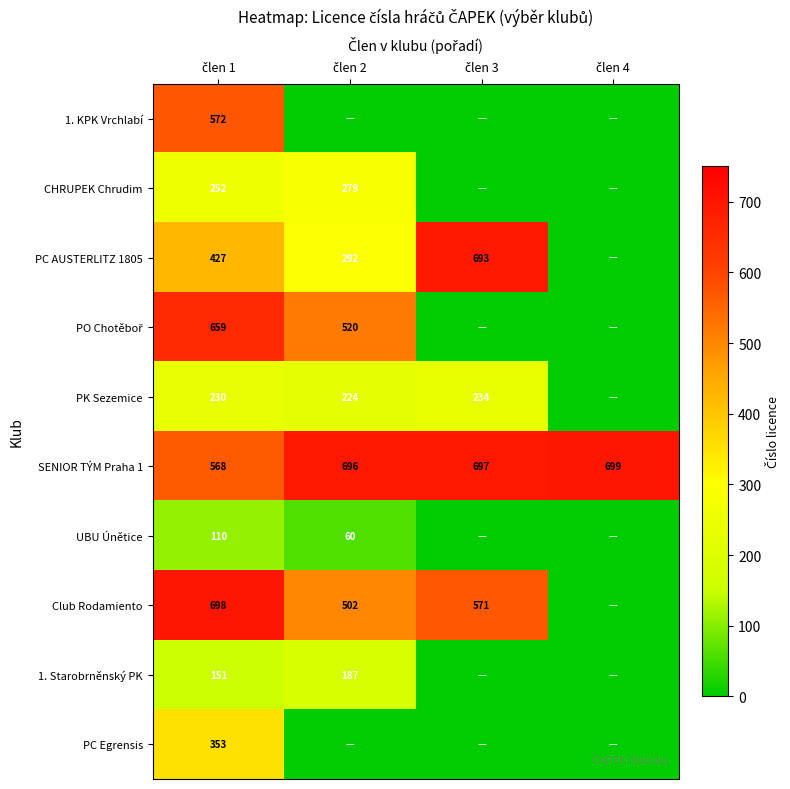

What is the total value across all series at člen 2?

2760